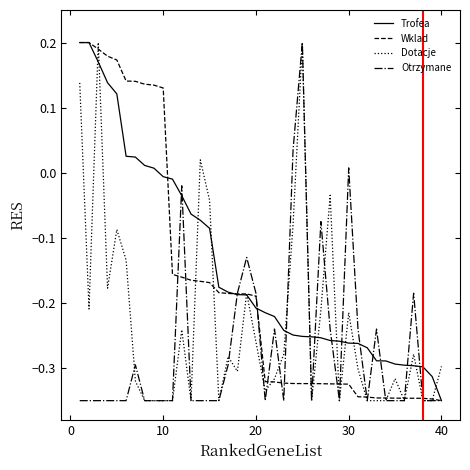

What are all the series names shown in the legend?

Trofea, Wklad, Dotacje, Otrzymane